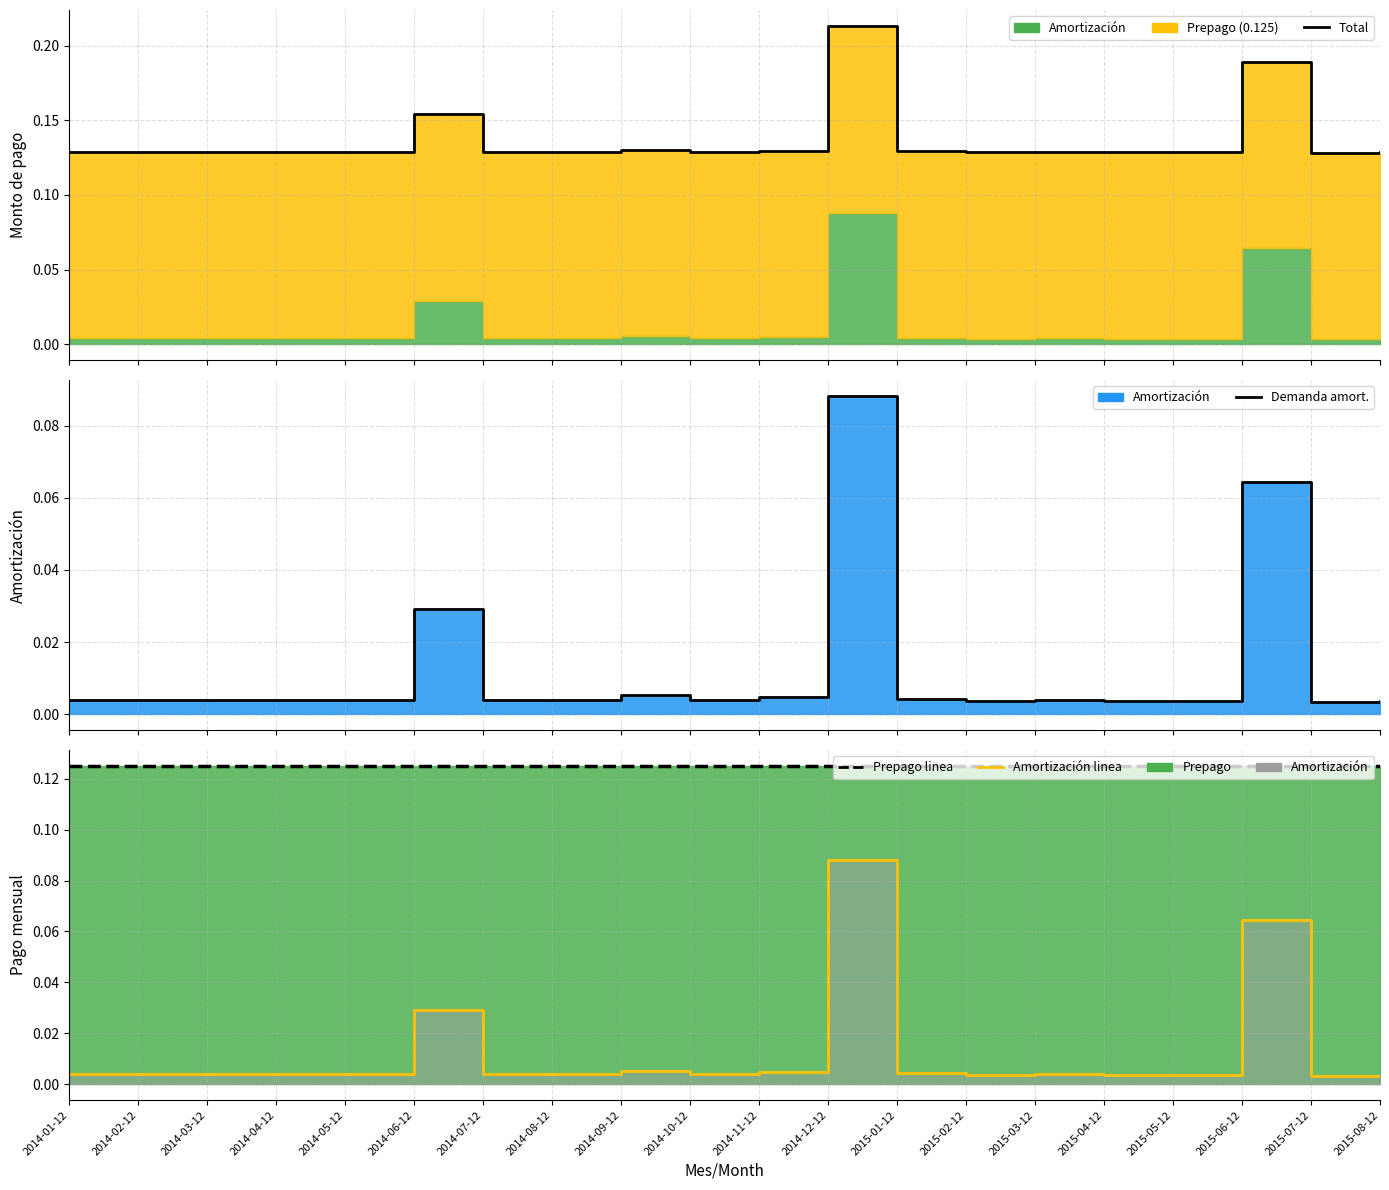

At which category is the sum across all series the highest?

2014-12-12